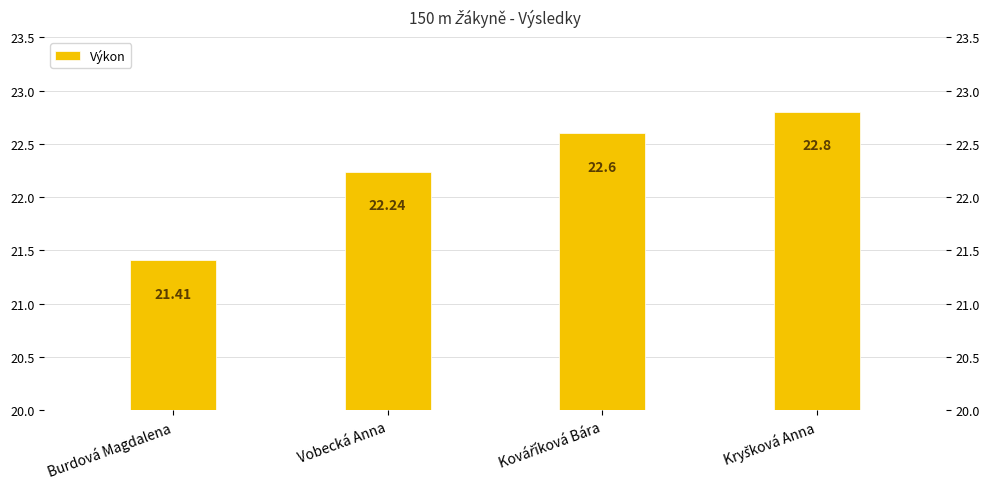

Rank the categories by value from lowest to highest.

Burdová Magdalena, Vobecká Anna, Kováříková Bára, Kryšková Anna